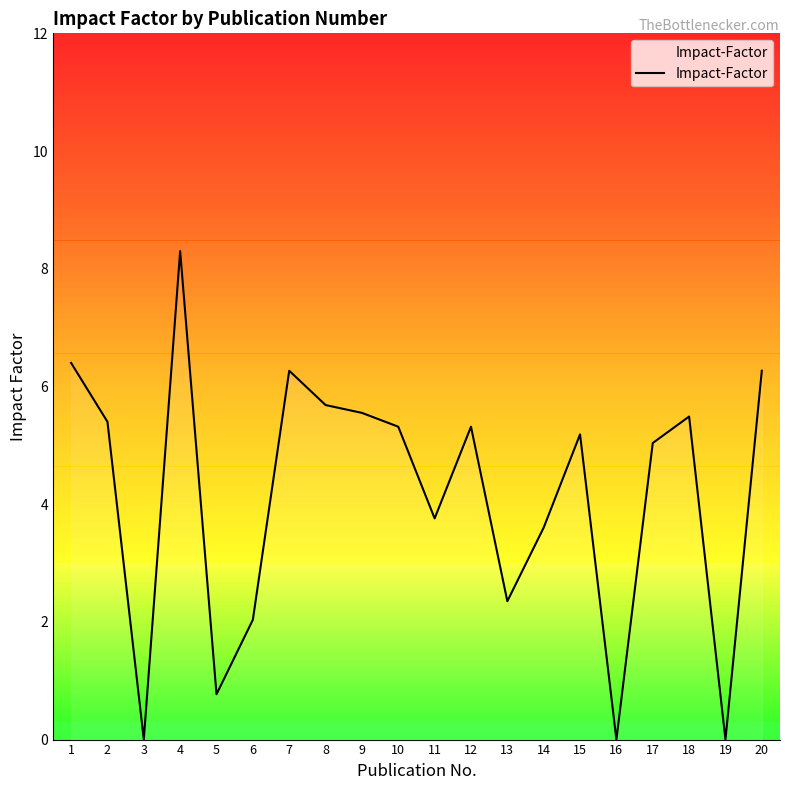

The value at 15 is 5.2. True or false?

True